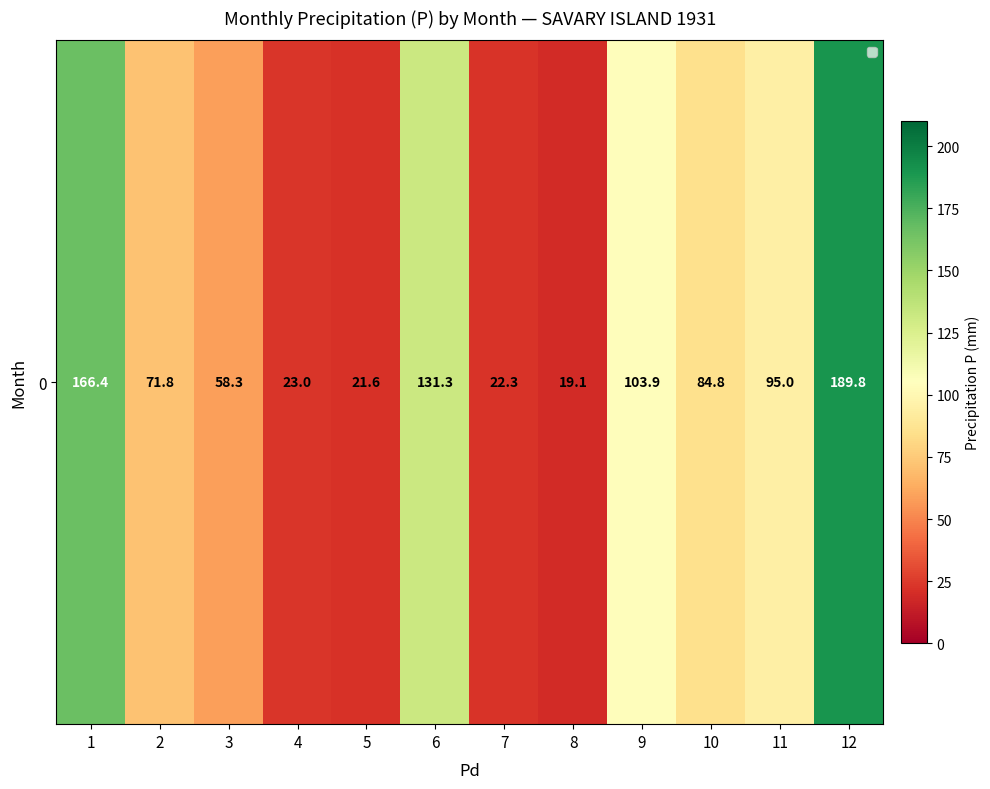

Where does the data first go above 84?

1